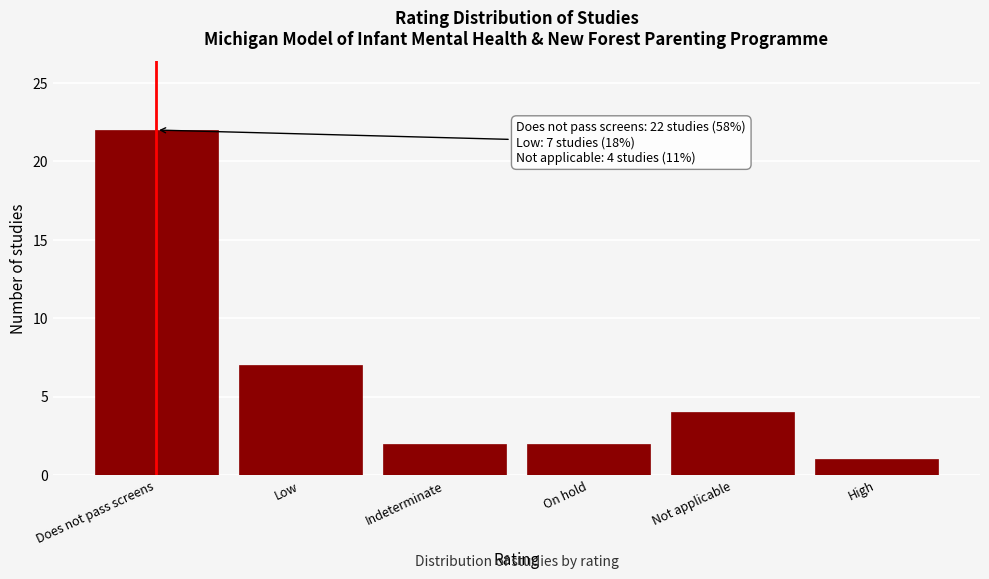

Reading right to left, transcribe all the data shown in this chart.

High=1	Not applicable=4	On hold=2	Indeterminate=2	Low=7	Does not pass screens=22